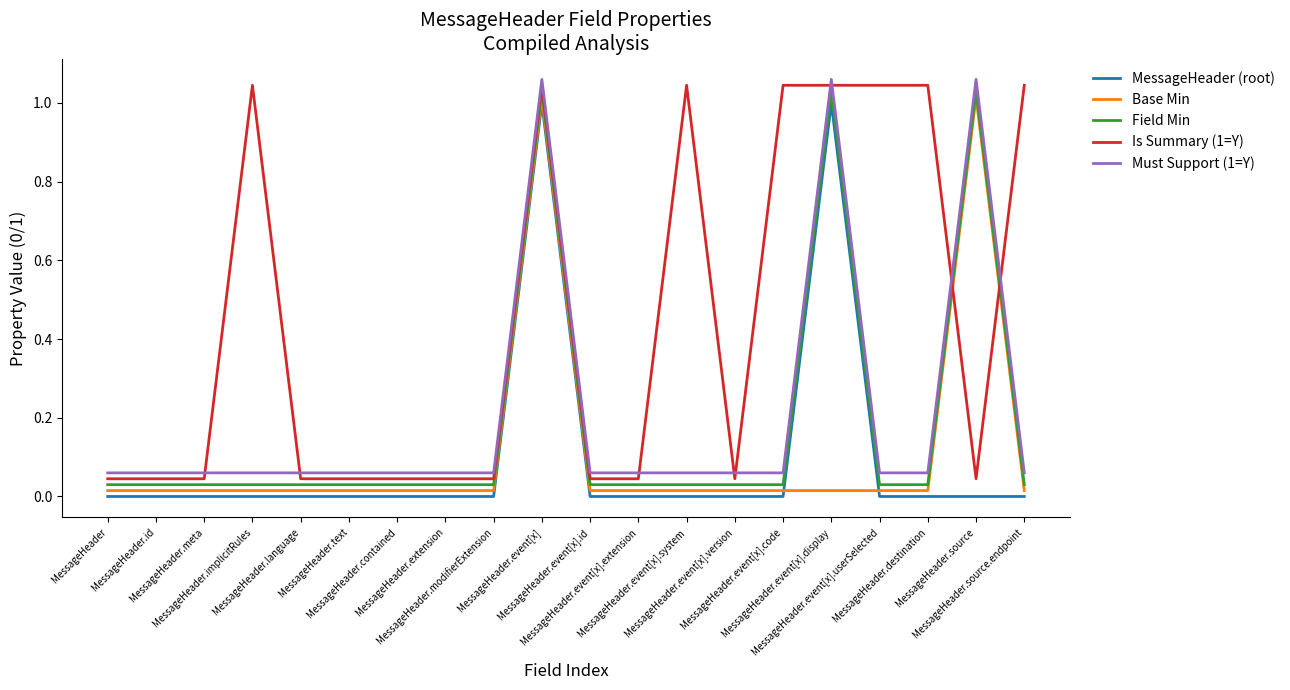

In MessageHeader (root), how many points are higher than both neighbors (excluding endpoints)?

2